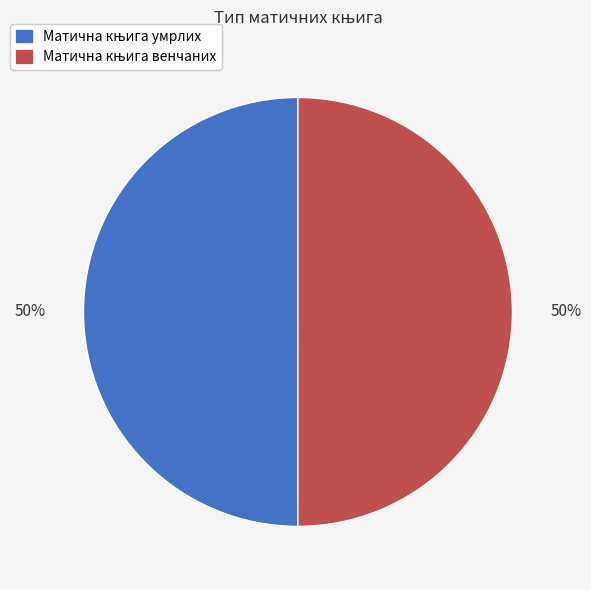

To the nearest percent, what is the average slice percentage?

50%